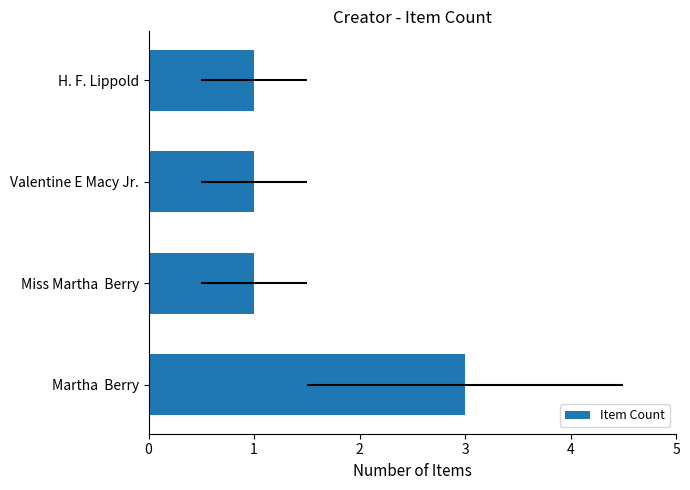

Which has a higher value, Miss Martha Berry or H. F. Lippold?

Miss Martha Berry